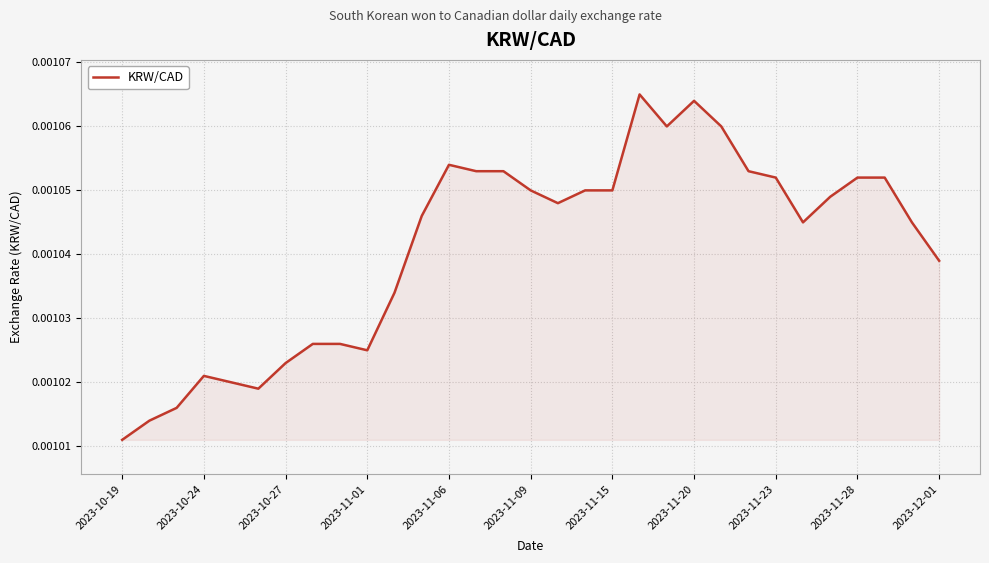

Is this an area chart (filled region under the line)?

Yes